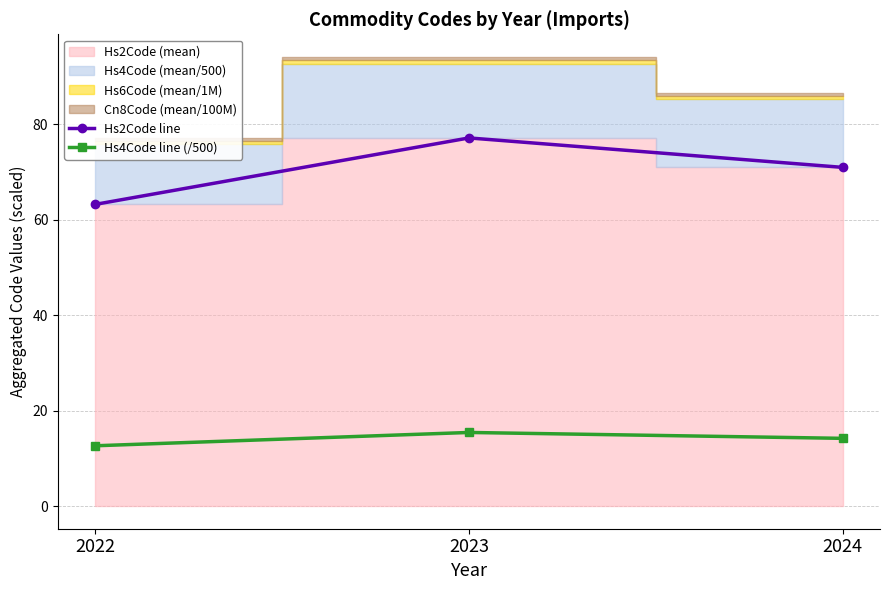

What is the value of the Hs2Code line point at the 1st from the left?

63.2